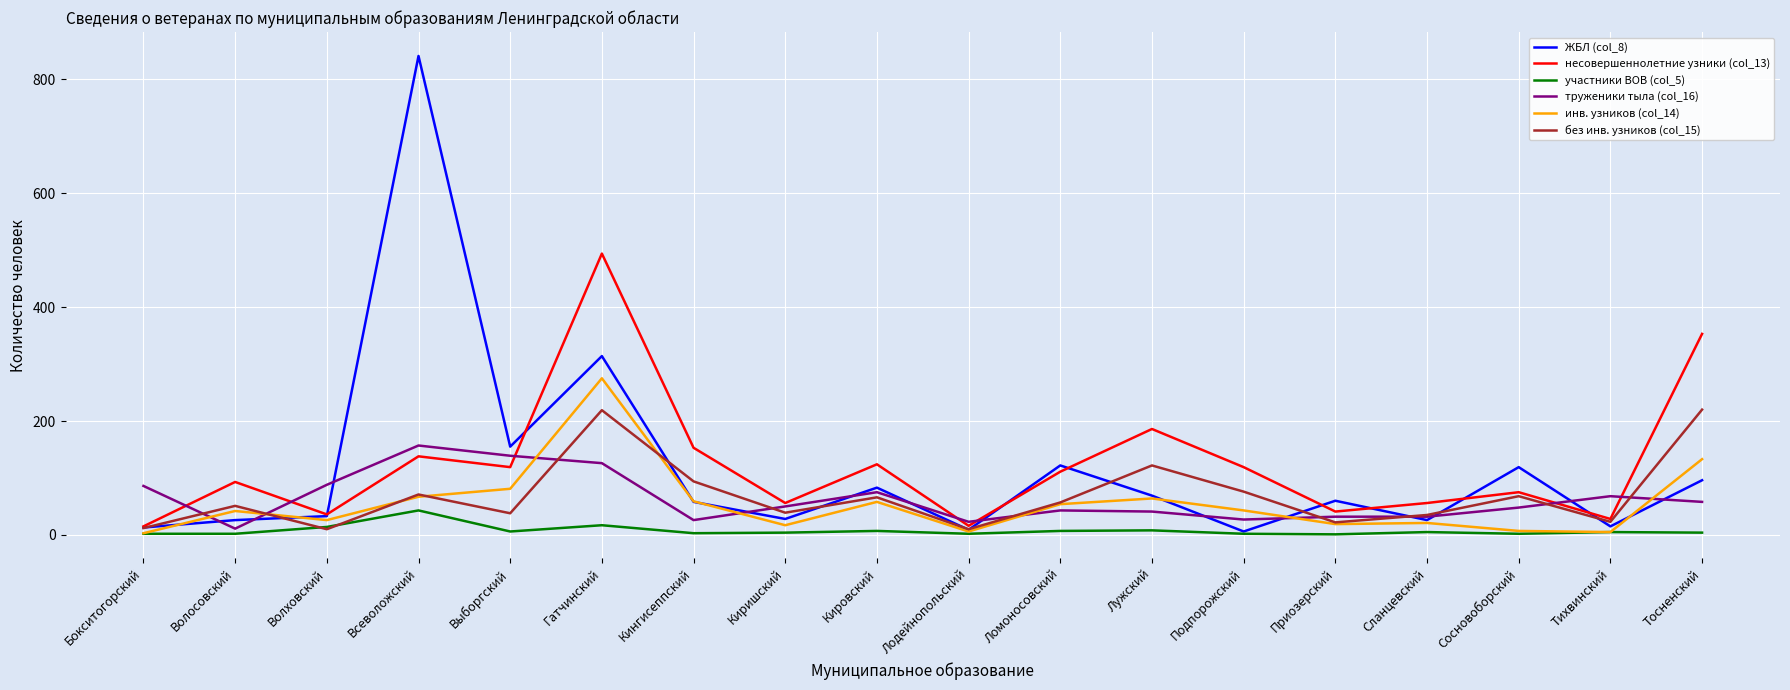

Read the ЖБЛ (col_8) value at Гатчинский.

314